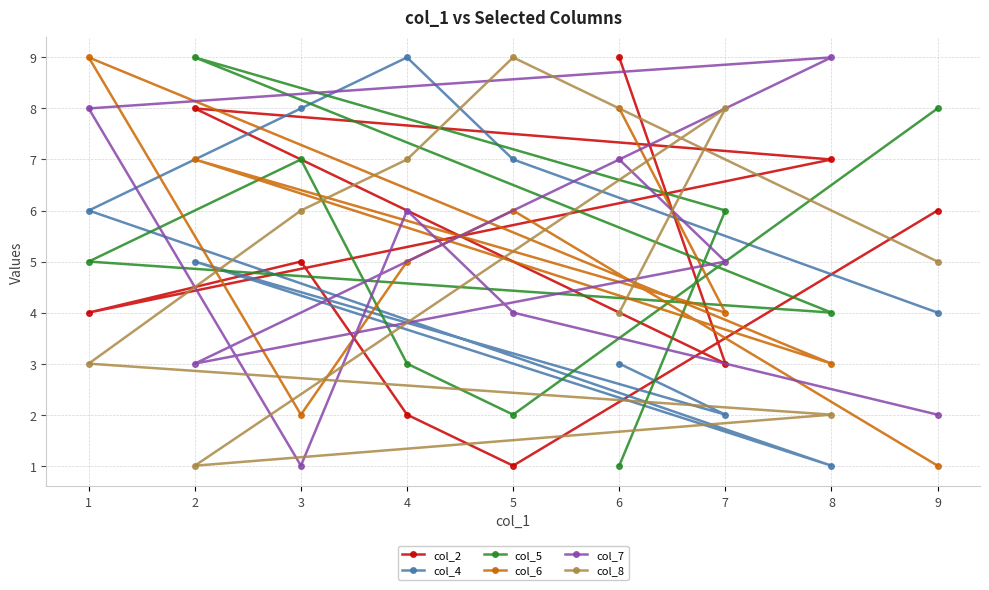

Rank the series by their maximum value, from lowest to highest.

col_2, col_4, col_5, col_6, col_7, col_8